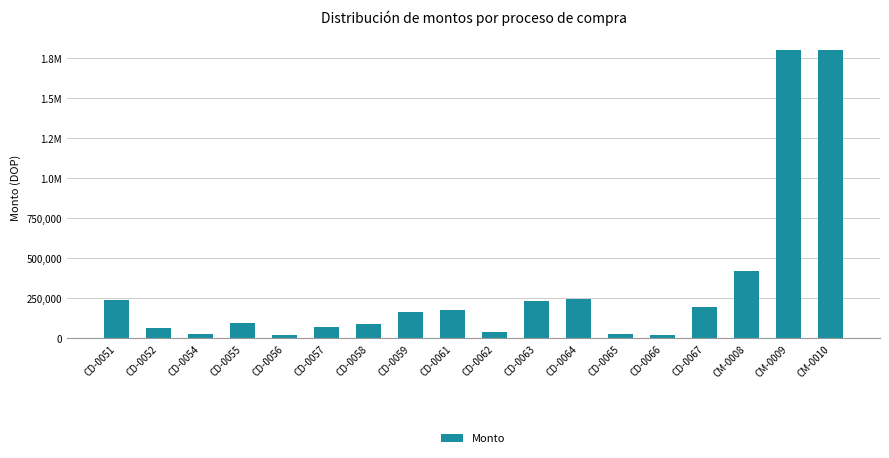

List the labels in order of value, smallest first.

CD-0066, CD-0056, CD-0054, CD-0065, CD-0062, CD-0052, CD-0057, CD-0058, CD-0055, CD-0059, CD-0061, CD-0067, CD-0063, CD-0051, CD-0064, CM-0008, CM-0009, CM-0010